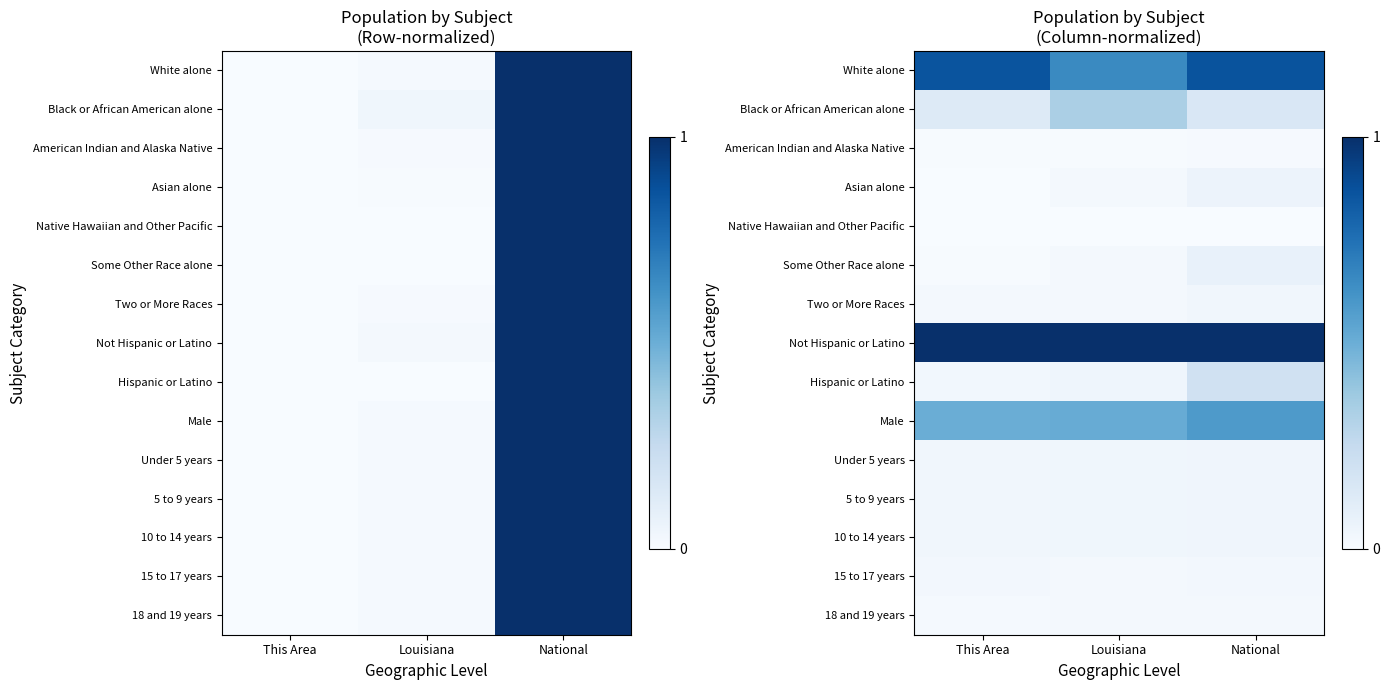

Between Louisiana and National, which is larger?

National